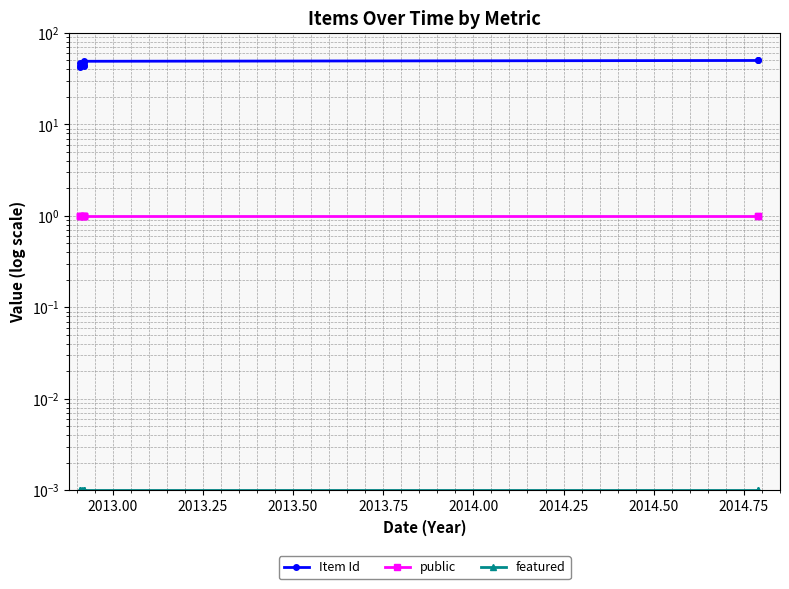

What is the label of the 3rd point from the left?

2013.25